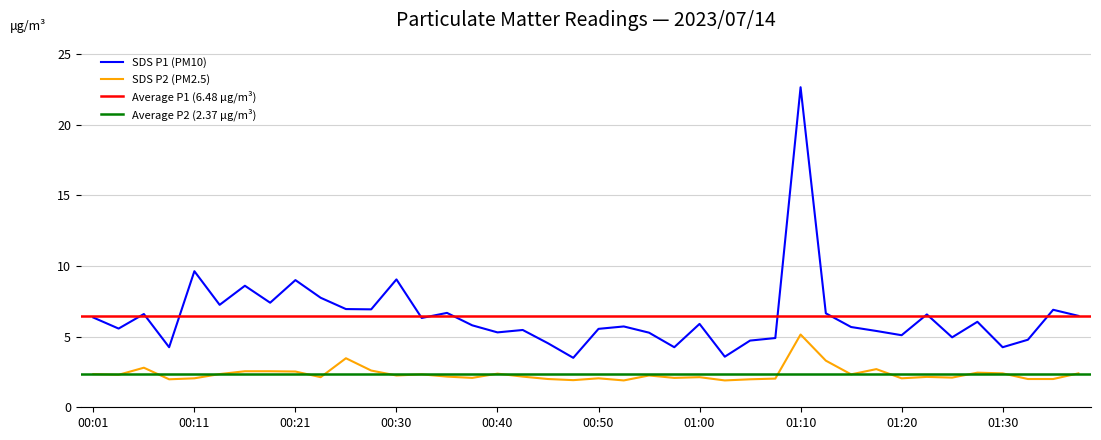

Between 00:21 and 00:45, which series saw the biggest shift?

SDS_P1